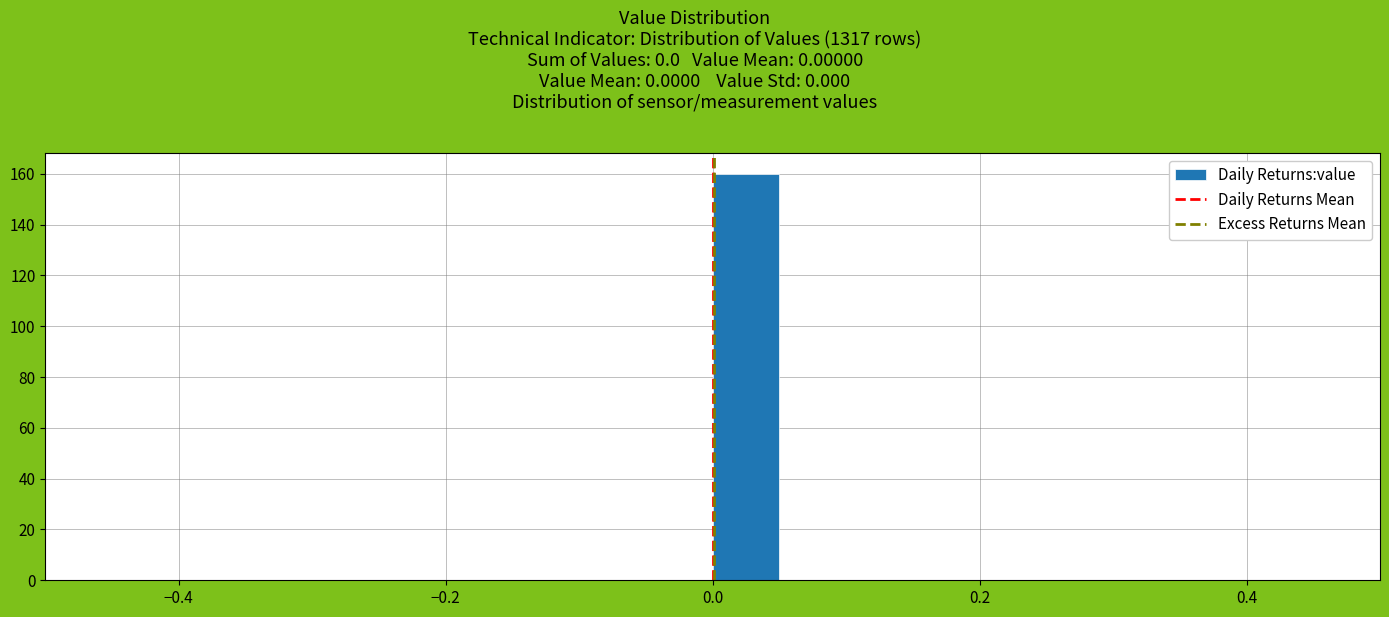

Around what value on the x-axis is the tallest bar? Give the approximate position of its centre, as read against the axis.

0.02